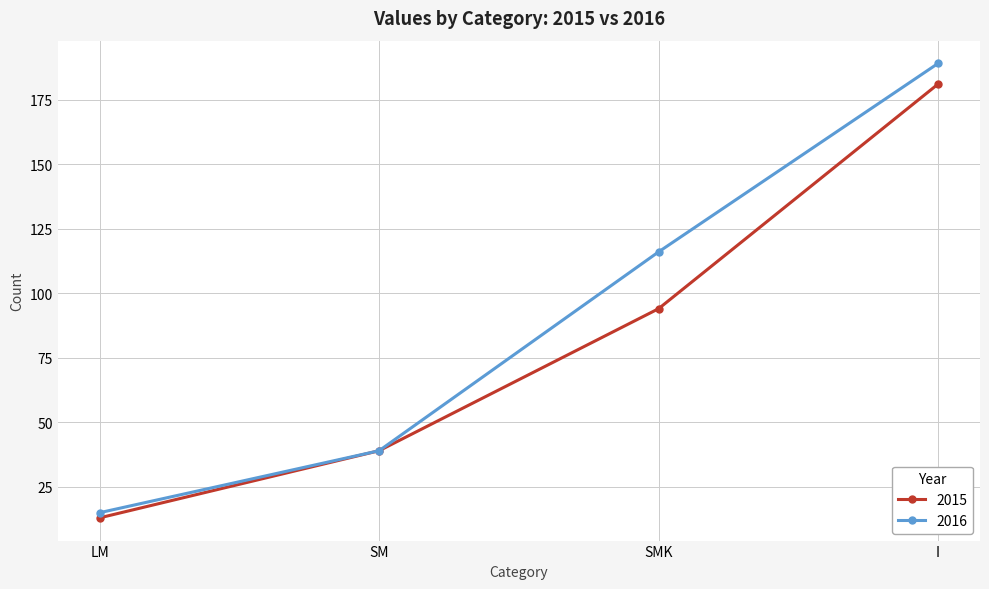

Which label corresponds to the largest value in the chart?

I